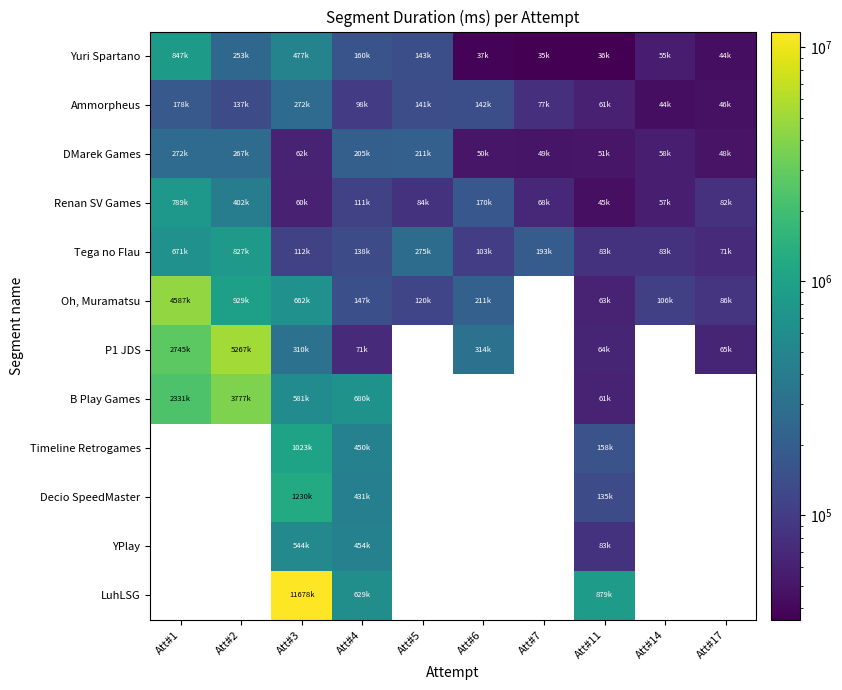

What is the difference between the Renan SV Games values at Att#17 and Att#2?

320243.0